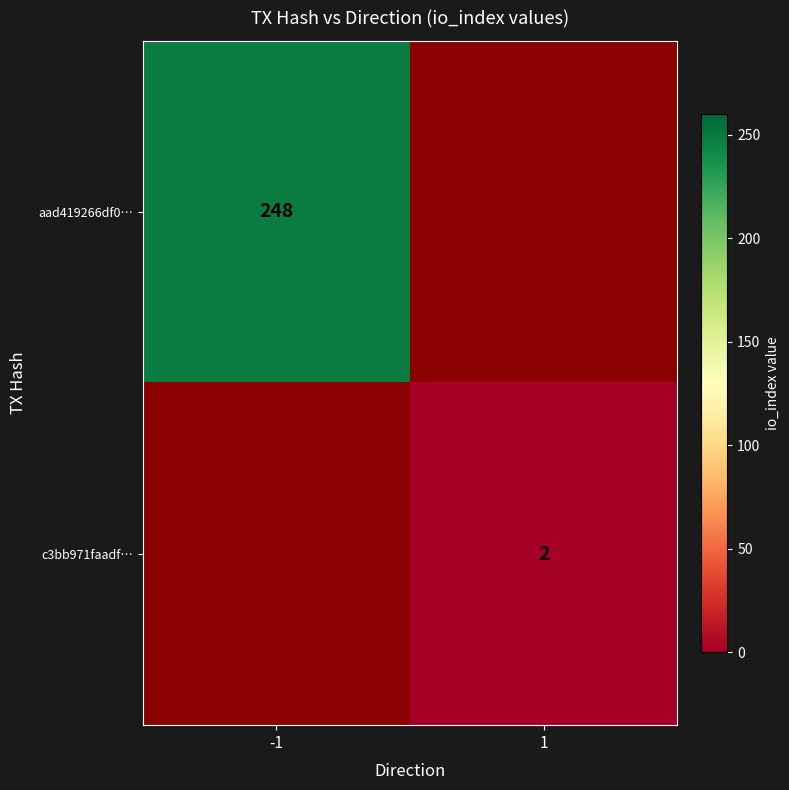

Is the value of aad419266df0… at -1 greater than the value of c3bb971faadf… at 1?

Yes